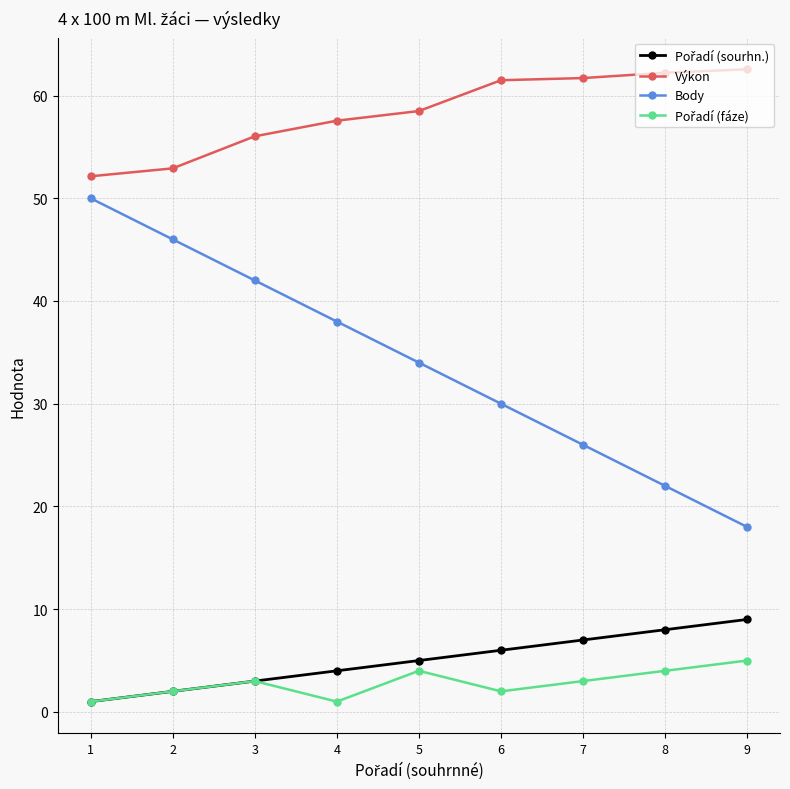

The value of Body at 6 is 43.9. True or false?

False